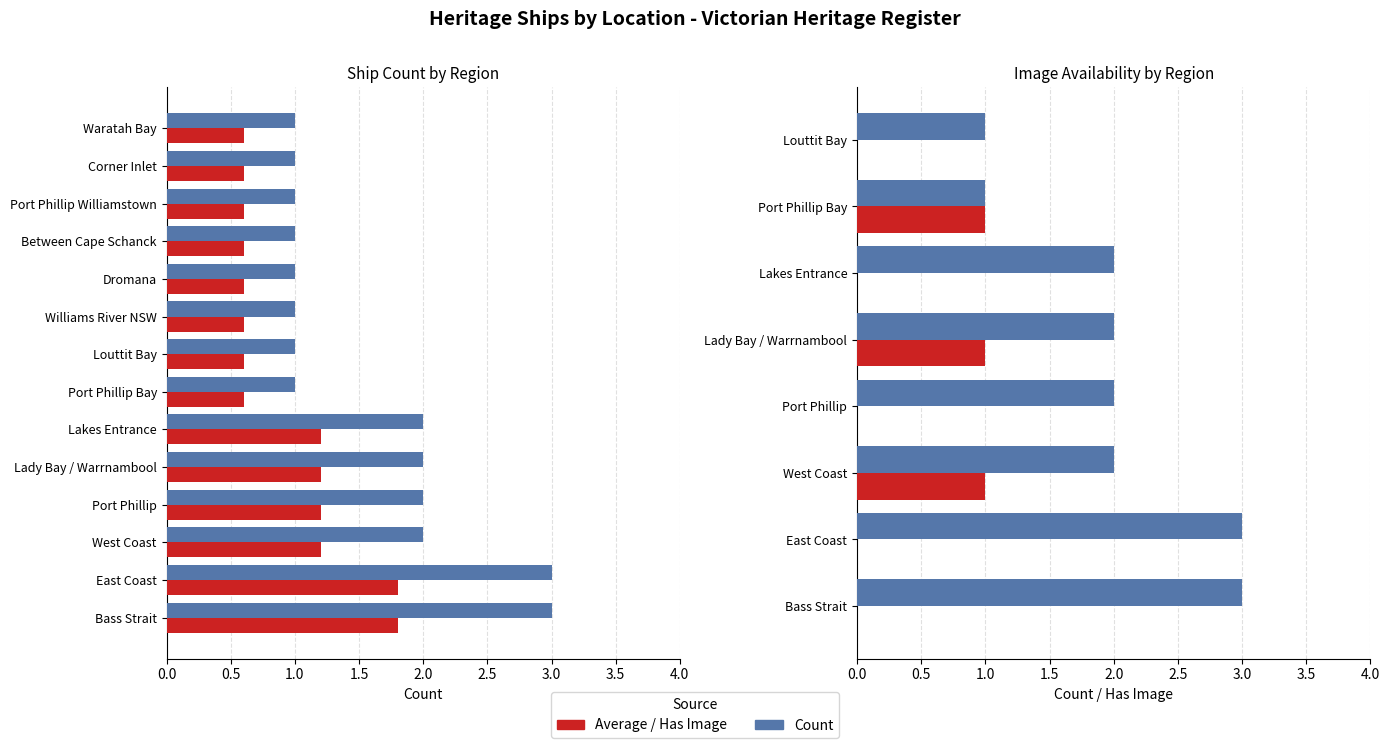

Rank the categories by value from lowest to highest.

Port Phillip Bay, Louttit Bay, Williams River NSW, Dromana, Between Cape Schanck, Port Phillip Williamstown, Corner Inlet, Waratah Bay, West Coast, Port Phillip, Lady Bay / Warrnambool, Lakes Entrance, Bass Strait, East Coast